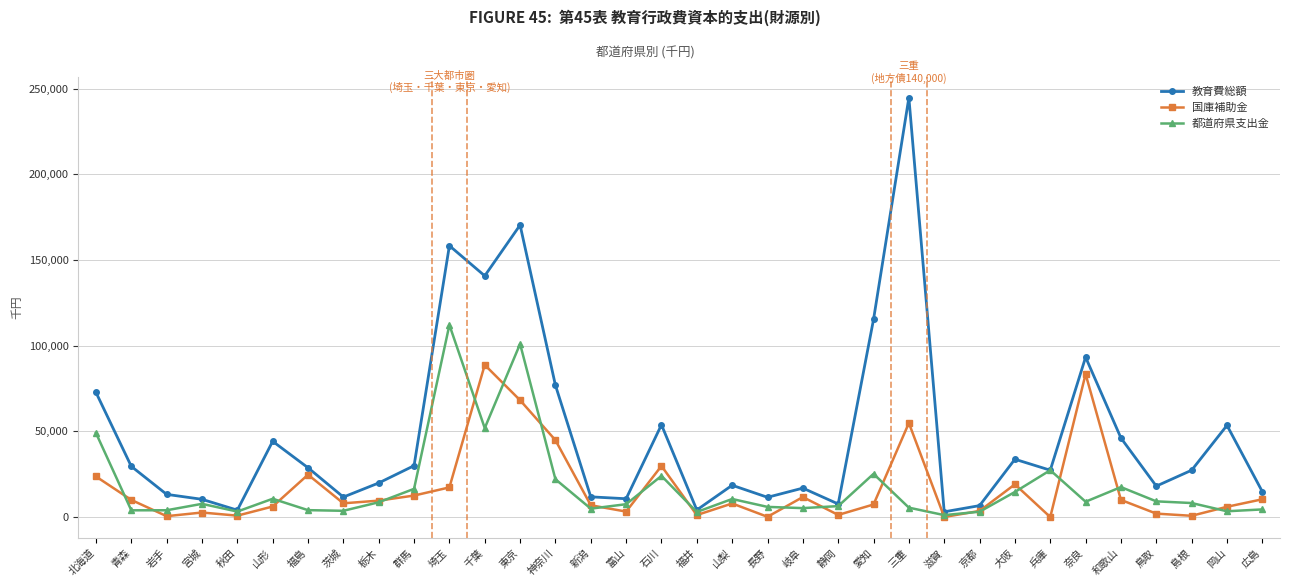

Between 石川 and 山梨, which series saw the biggest shift?

教育費総額